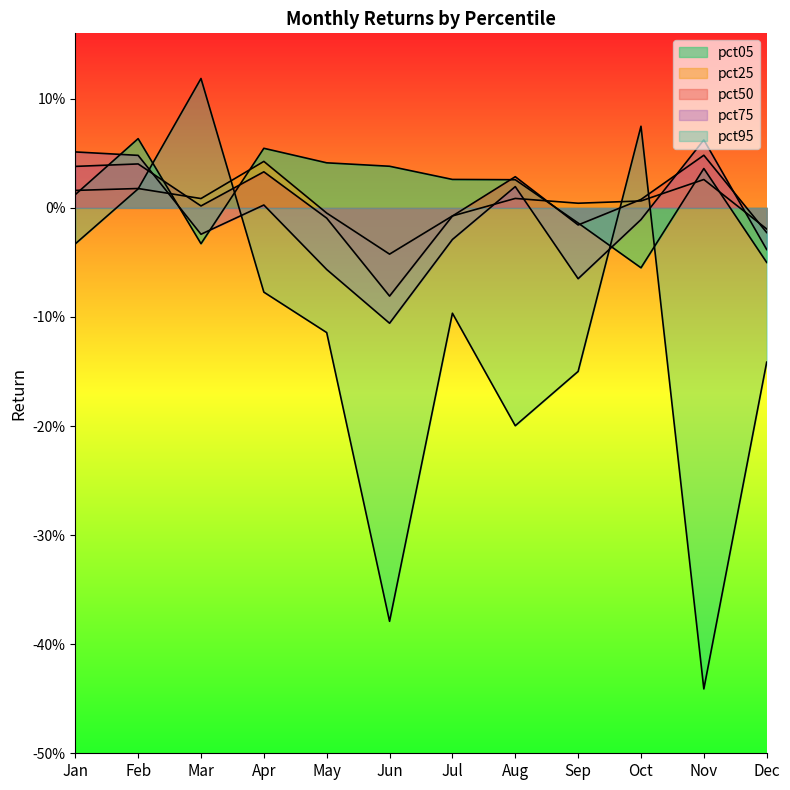

After their last crossing, which series has the higher values: pct95 or pct50?

pct50